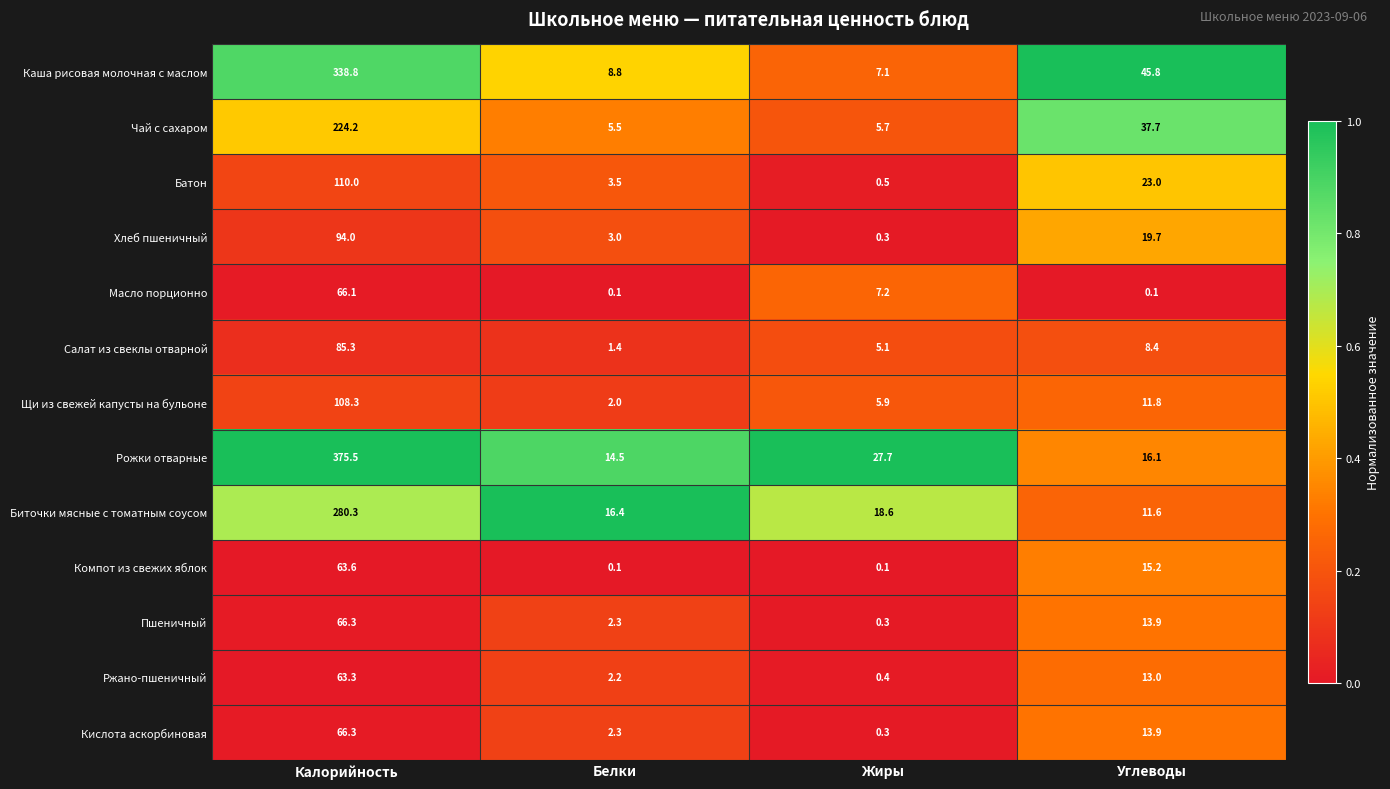

The value of Чай с сахаром at Калорийность is 360.2. True or false?

False